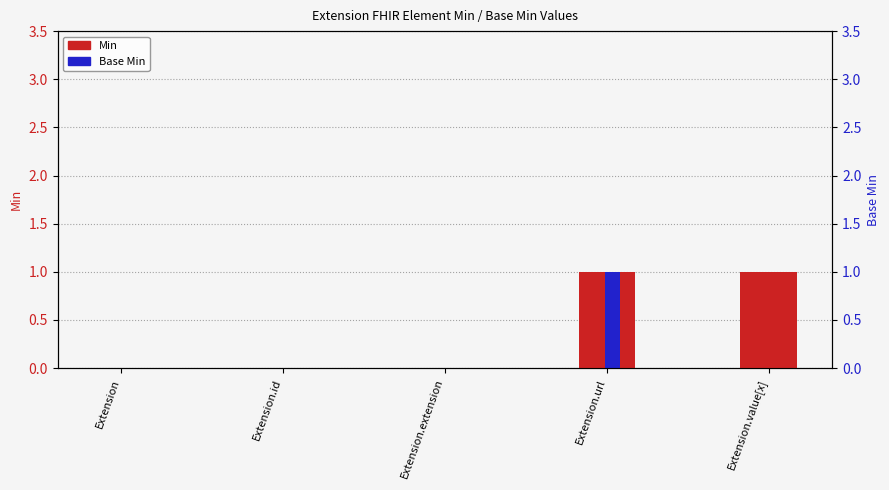

How many values in the Min series exceed 0?

2